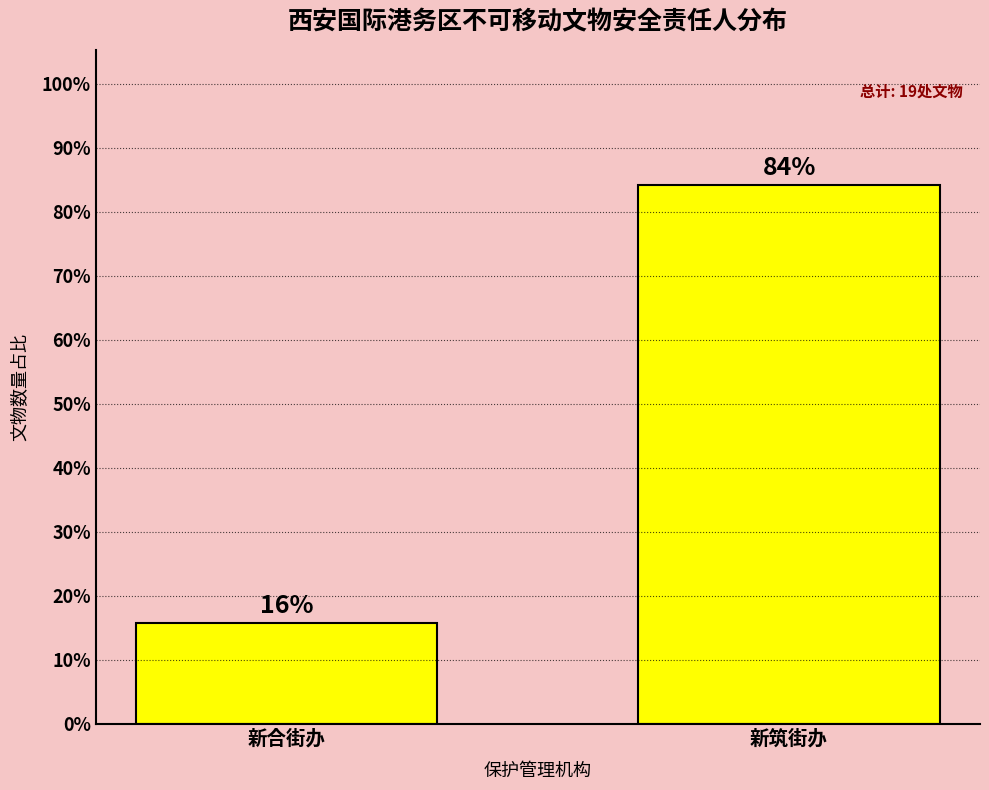

What is the label of the 2nd bar from the right?

新合街办